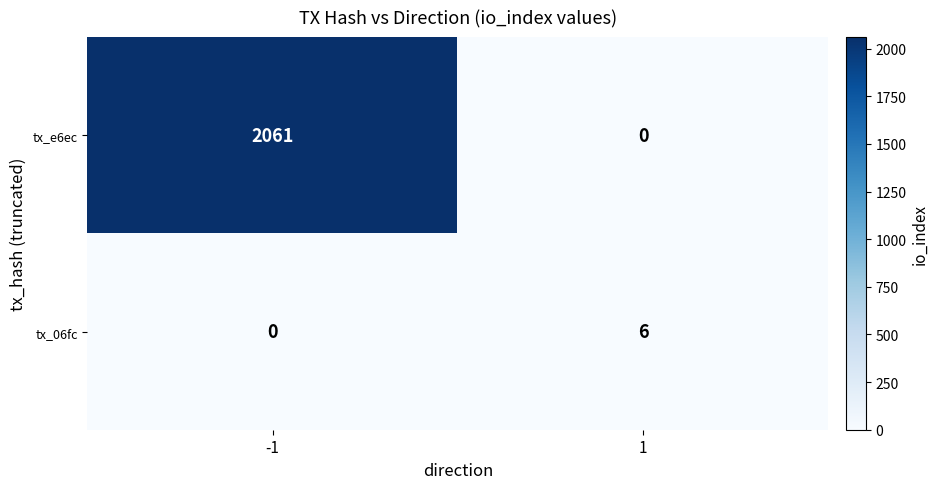

What is the sum of the tx_e6ec values at 1 and -1?

2061